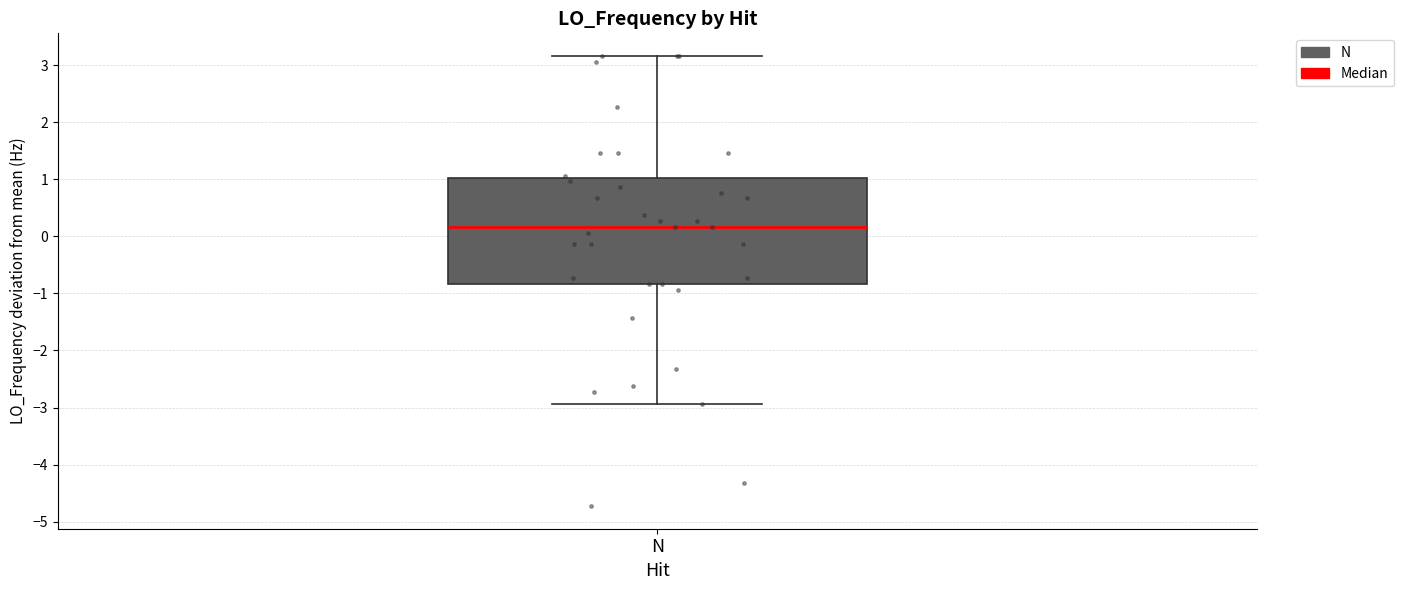

Transcribe this box plot: give where the median line is, the range the box spans, and where the two whiskers end, as read against the y-axis. The values are not printed on the chart, so give them approximately, as read against the axis.

median 0.2, box -0.8 to 1.0, whiskers -2.9 to 3.2